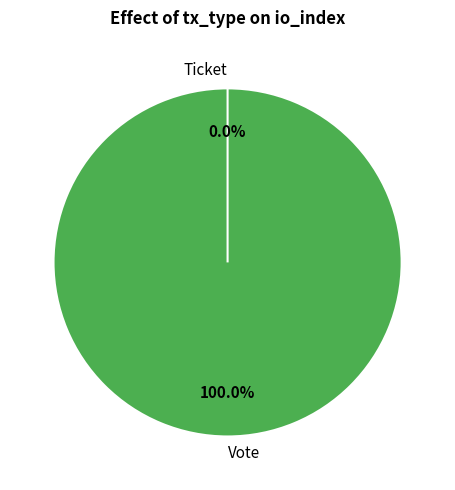

Between Ticket and Vote, which is larger?

Vote